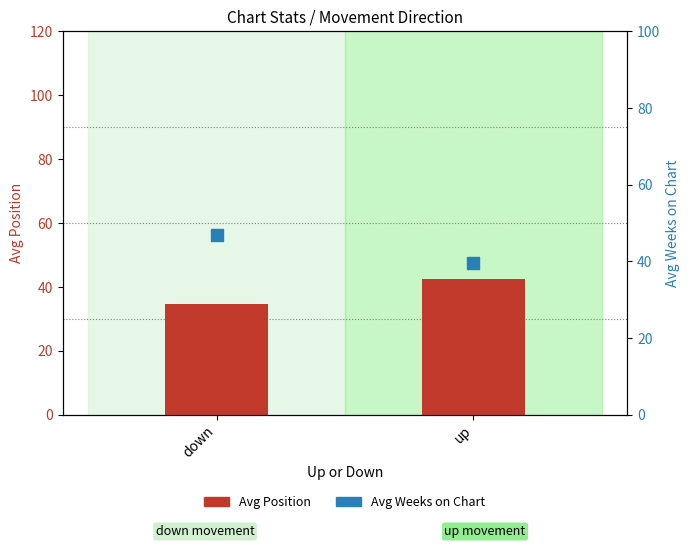

Which series has the largest total across all categories?

Avg Weeks on Chart